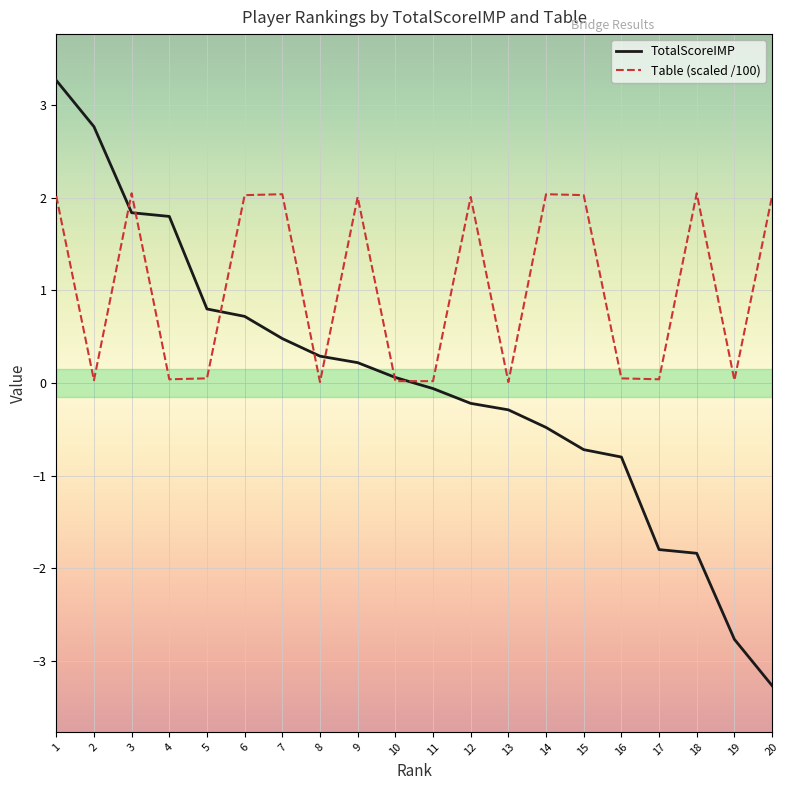

List the series in order of their peak value, lowest first.

Table (scaled /100), TotalScoreIMP